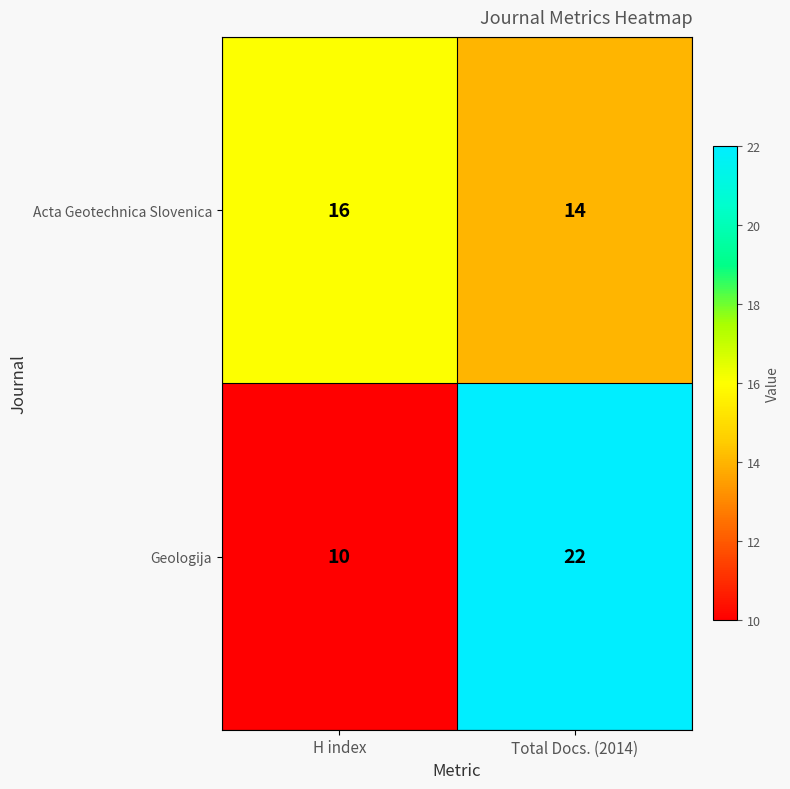

Where is Geologija nearest to the value 16?

H index